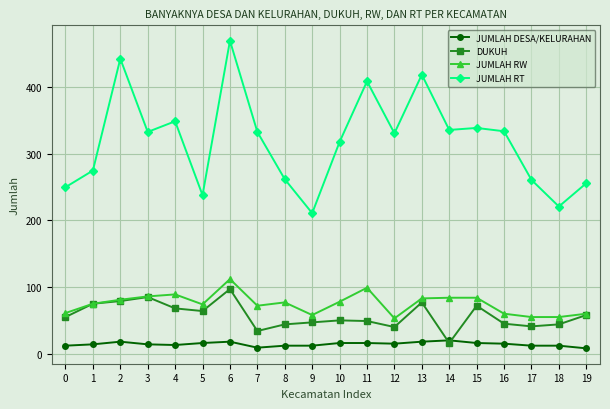

What is the value of the JUMLAH RT point at the 1st from the left?

250